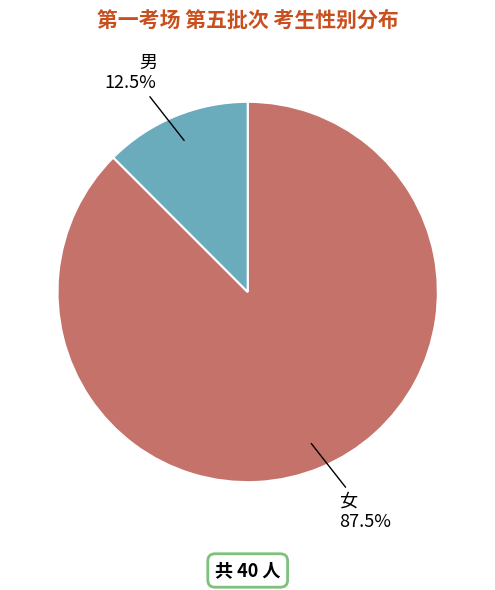

How many slices are in this pie chart?

2